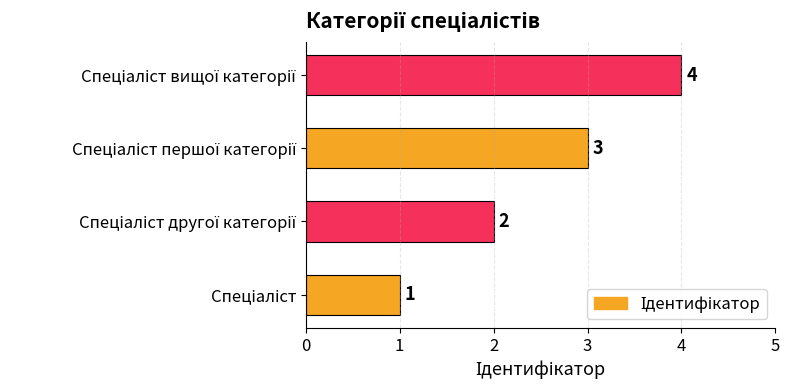

Count the values in the range 2 to 4.

3